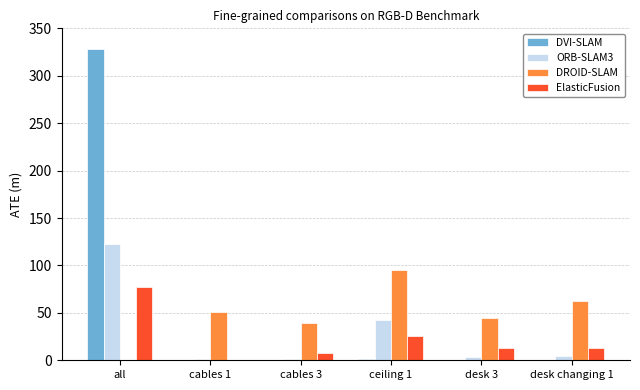

The value of ElasticFusion at desk 3 is 12.6. True or false?

True